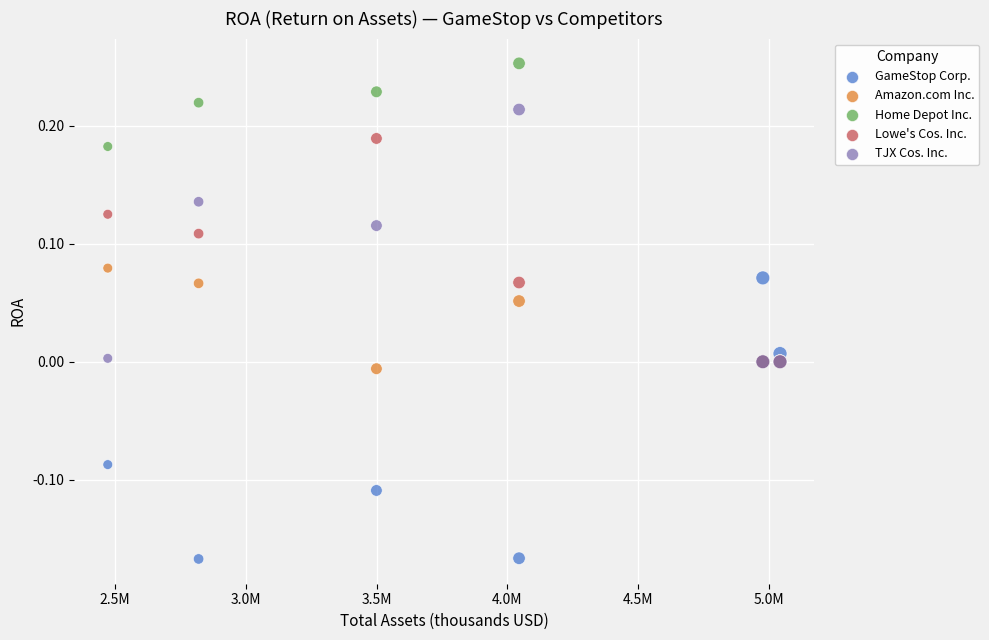

Which series contains the highest Y value?

Home Depot Inc.